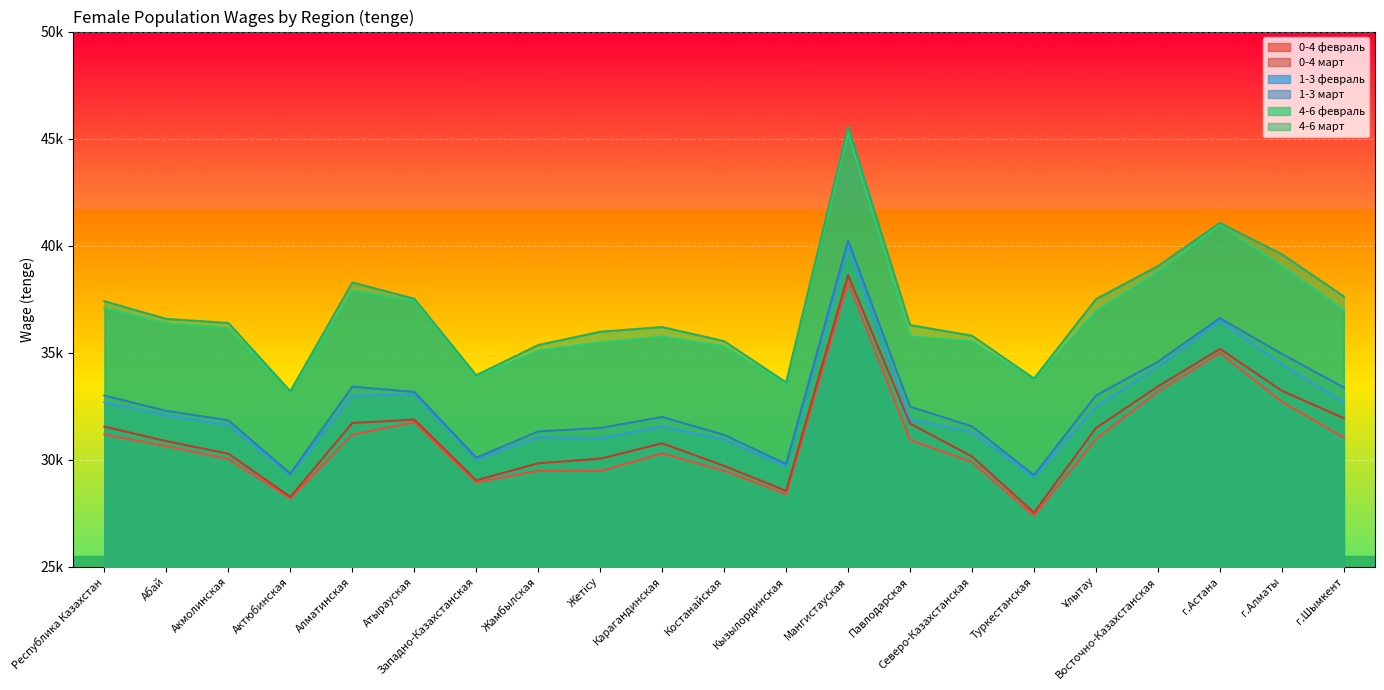

What is the difference between the highest and lowest values at Карагандинская?

5900